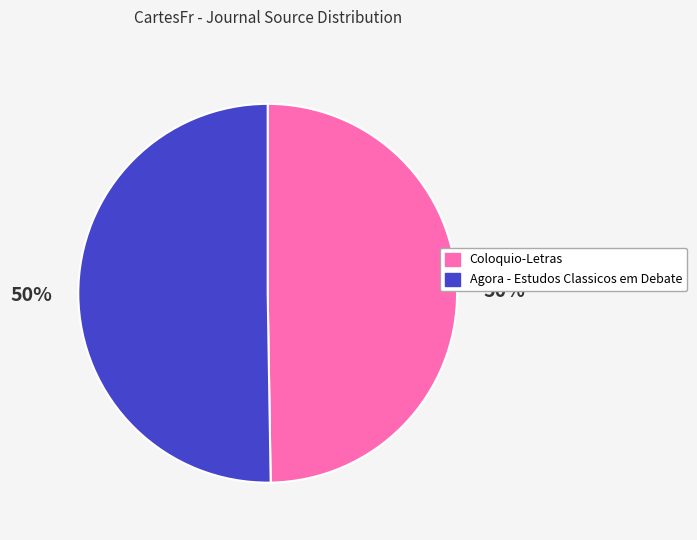

Approximately how many times larger is the value at Coloquio-Letras compared to Agora - Estudos Classicos em Debate?

1.0